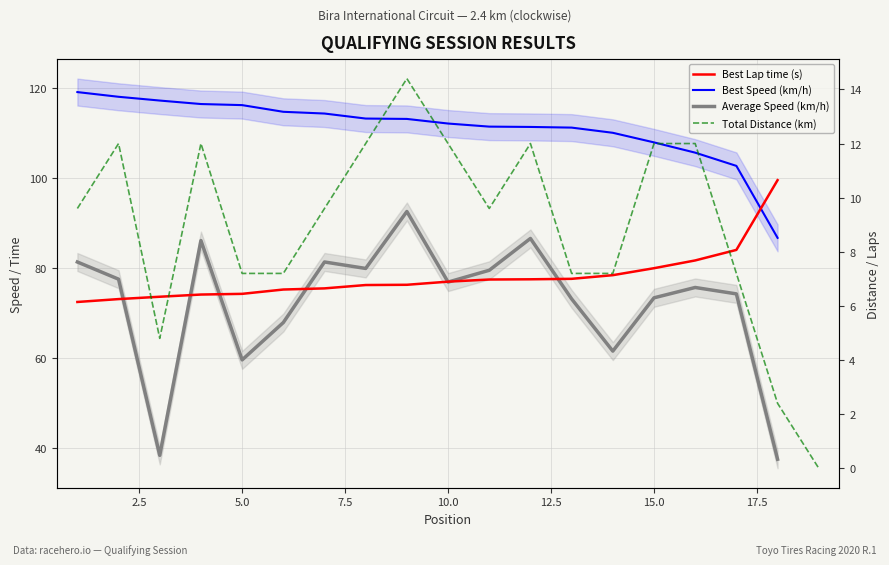

After their last crossing, which series has the higher values: Best Speed (km/h) or Best Lap time (s)?

Best Lap time (s)